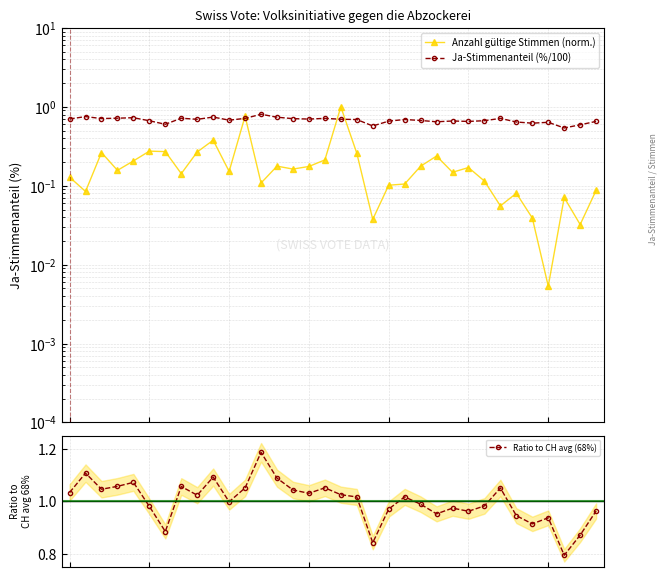

Is it true that Ratio to CH avg (68%) equals 0.6 at 2?

False